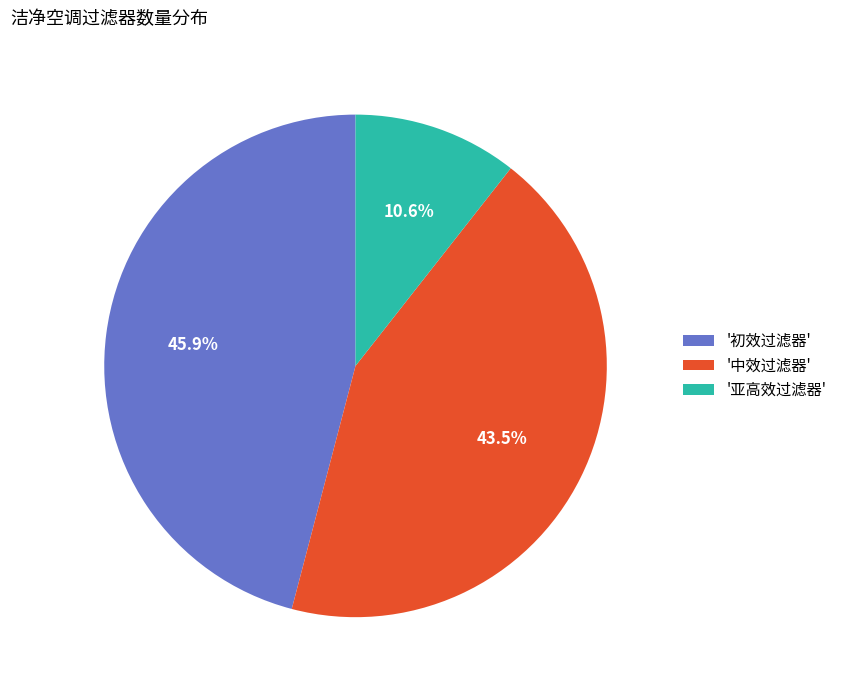

Which slice is the largest?

'初效过滤器'